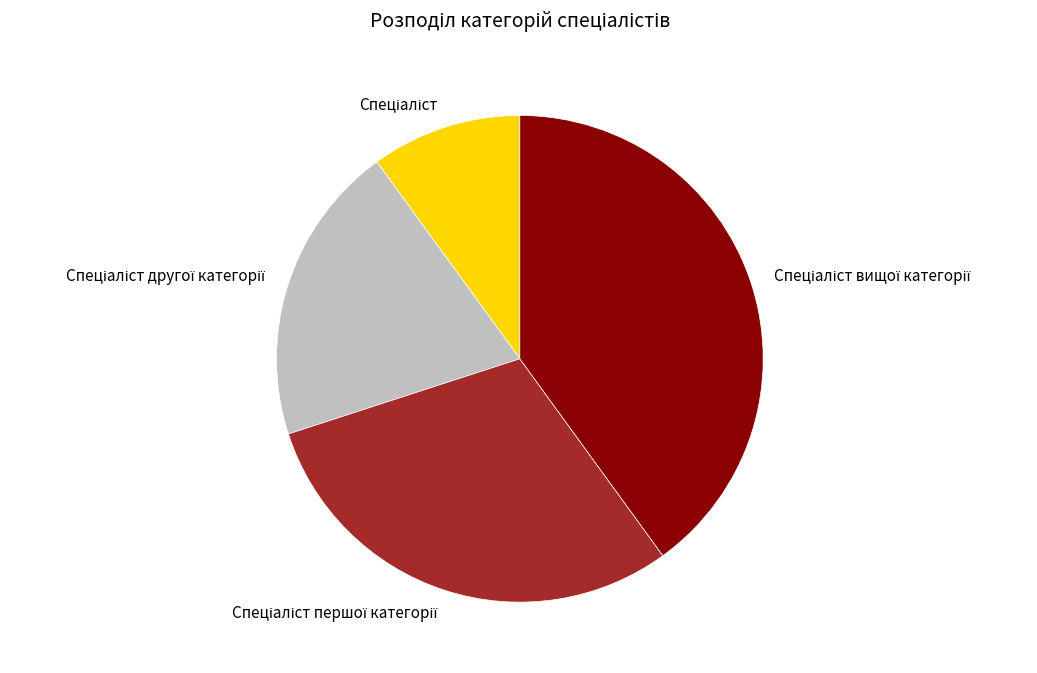

Is there a majority slice in this chart?

No